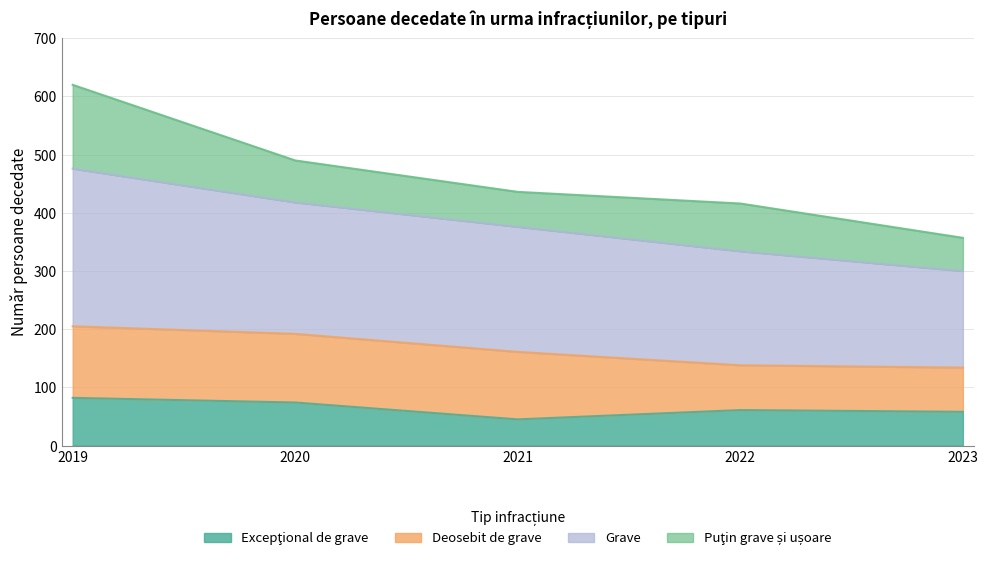

What is the total value across all series at 2021?

436